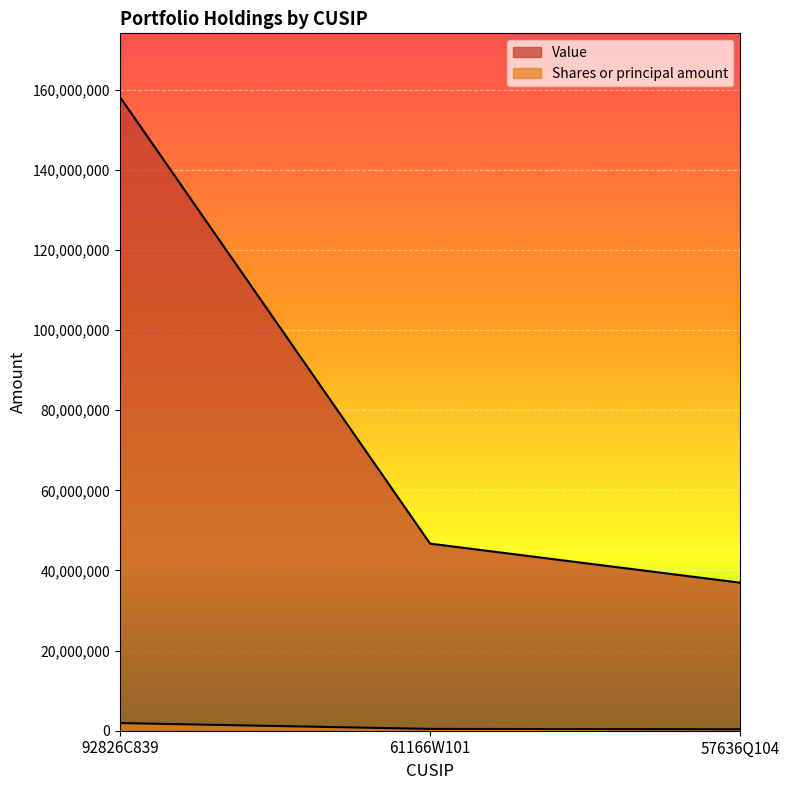

Which series changed the most between 61166W101 and 57636Q104?

Value